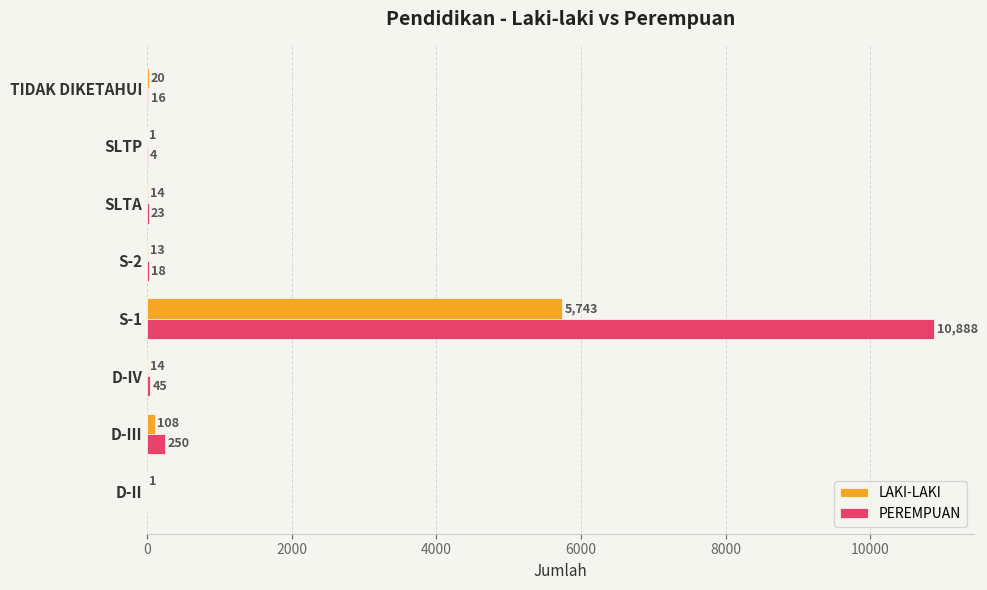

What is the sum of all LAKI-LAKI values?

5914